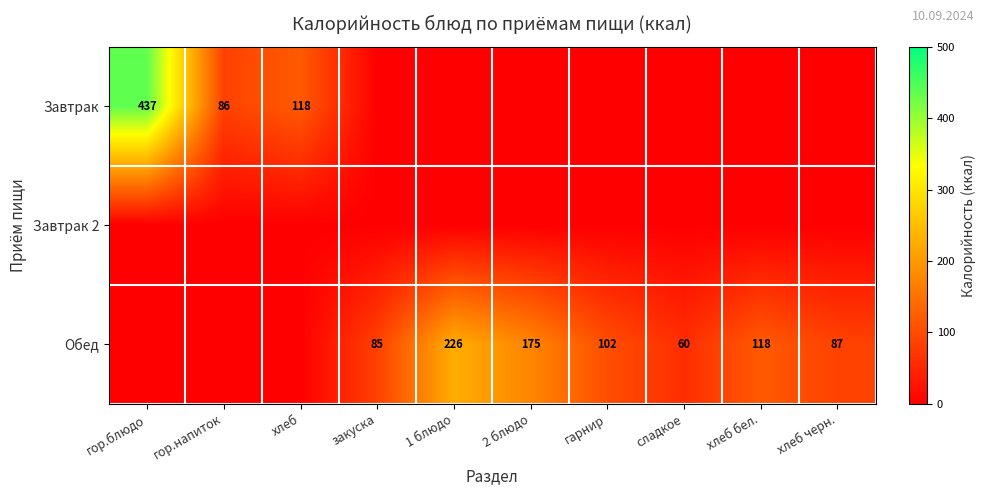

The value of Обед at сладкое is 99. True or false?

False